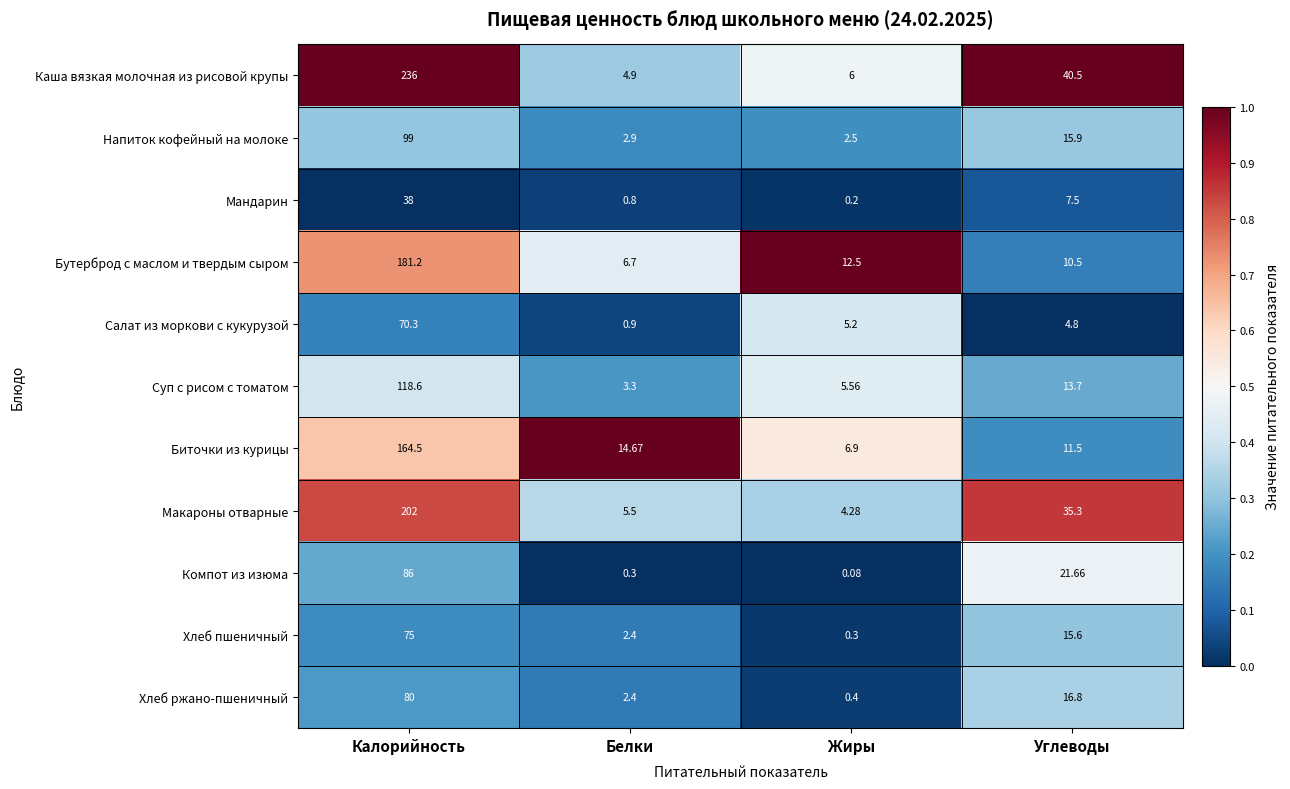

Rank the series at Углеводы from highest to lowest value.

Каша вязкая молочная из рисовой крупы, Макароны отварные, Компот из изюма, Хлеб ржано-пшеничный, Напиток кофейный на молоке, Хлеб пшеничный, Суп с рисом с томатом, Биточки из курицы, Бутерброд с маслом и твердым сыром, Мандарин, Салат из моркови с кукурузой